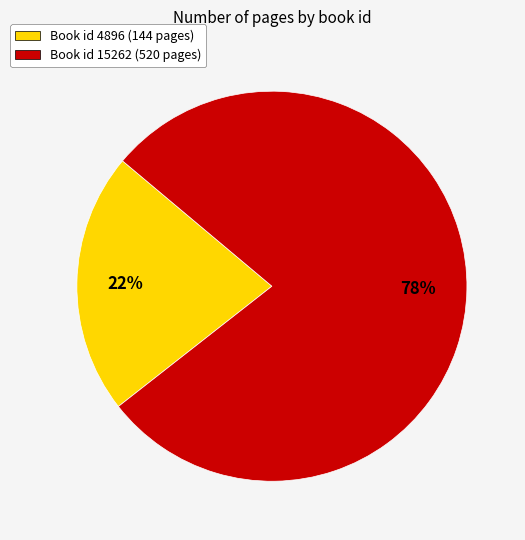

Does any single category account for the majority?

Yes